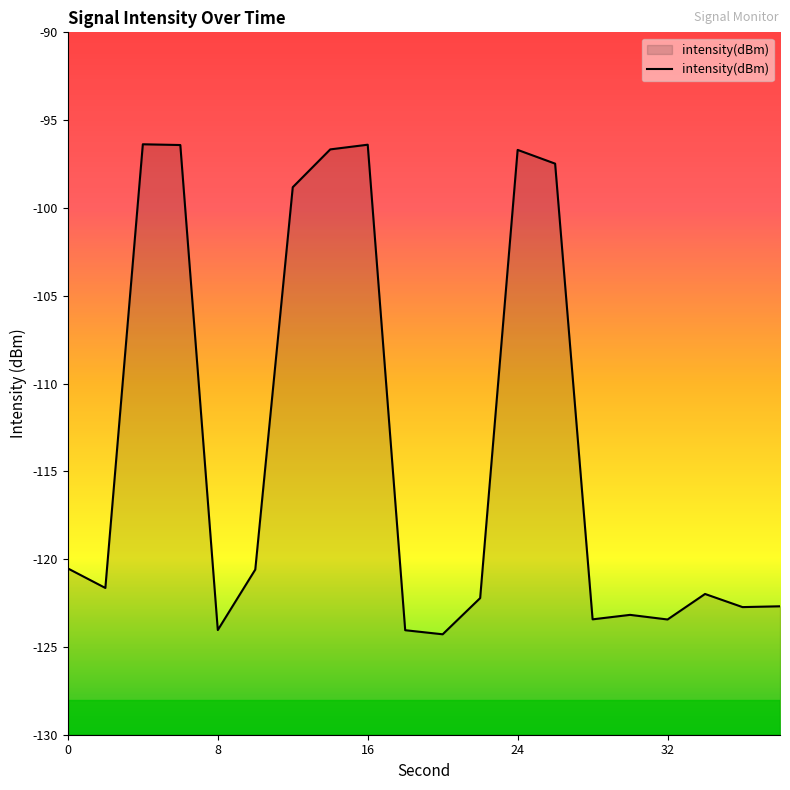

Is it true that the value at 24 is -135.2?

False